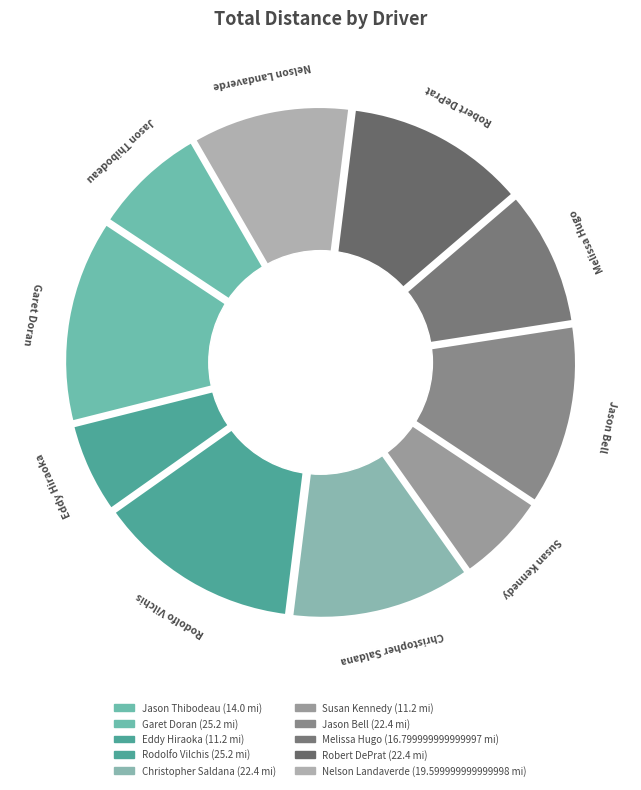

Is it true that Eddy Hiraoka is 6% of the pie?

True